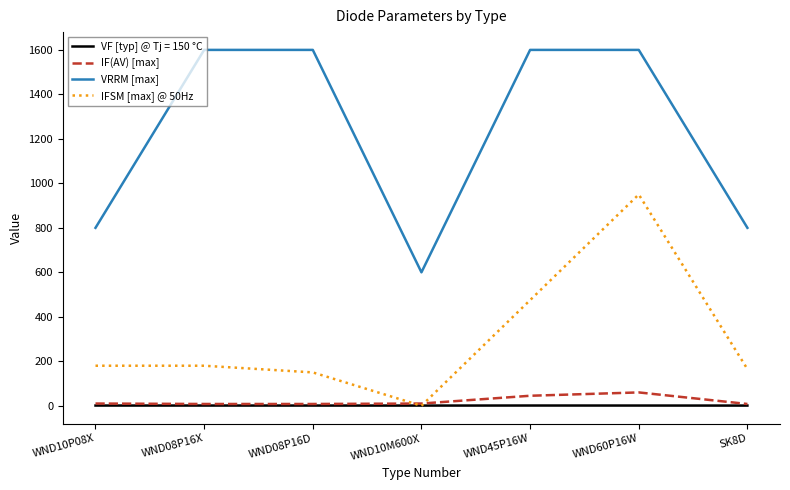

What is the total value across all series at WND08P16X?

1789.0